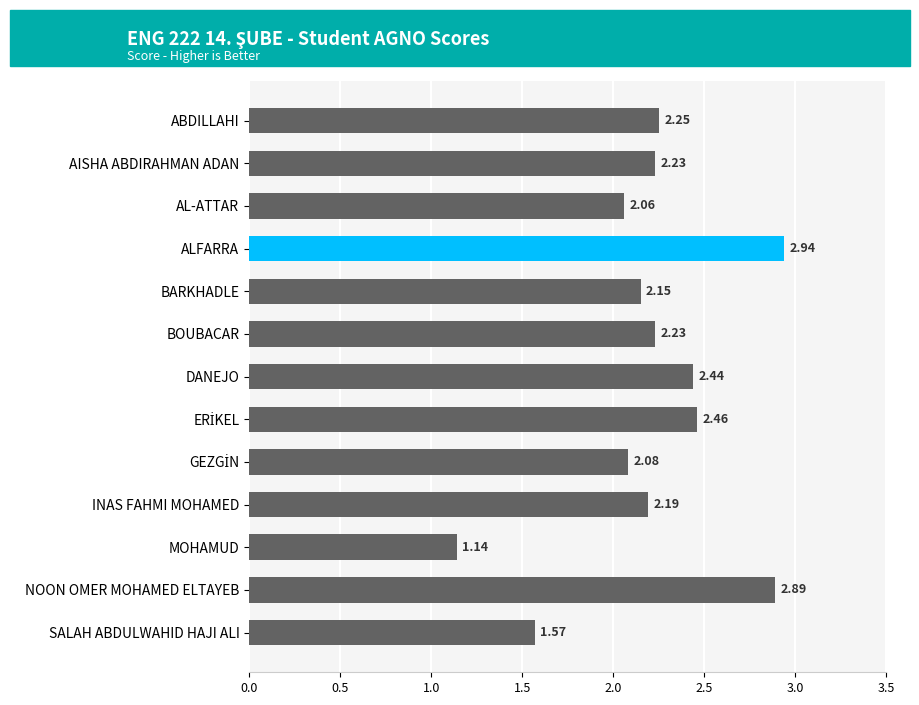

What is the change in value from ALFARRA to DANEJO?

-0.5